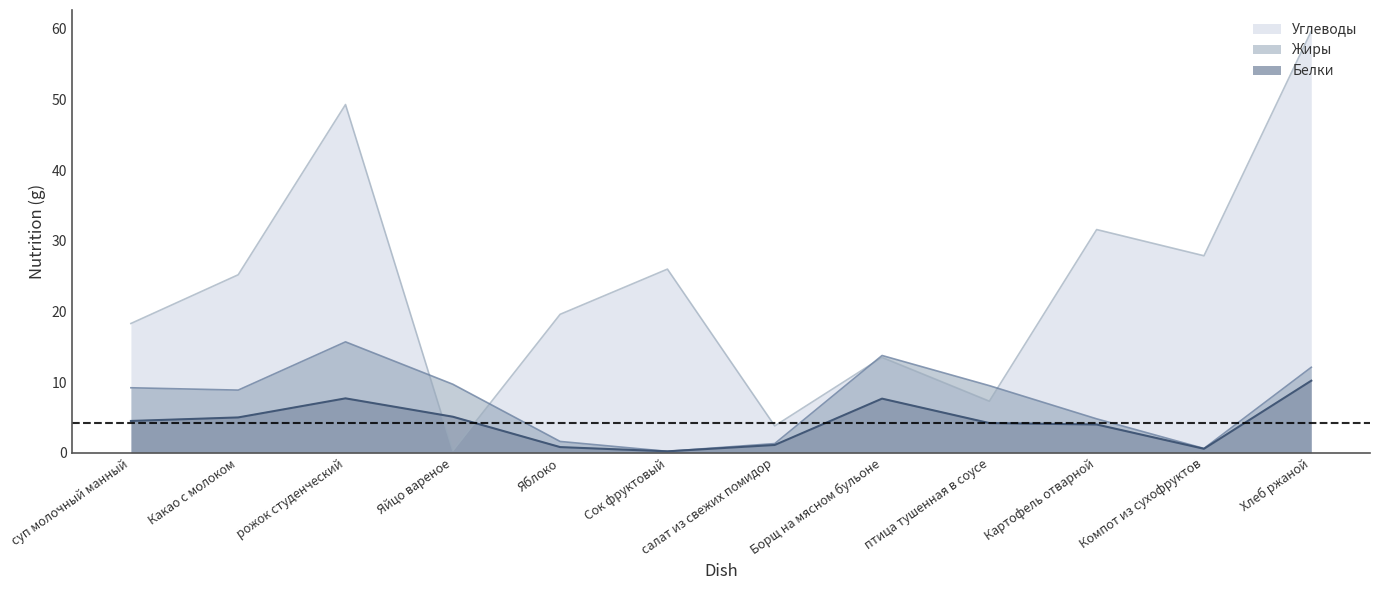

How many times do Белки and Углеводы cross each other?

2